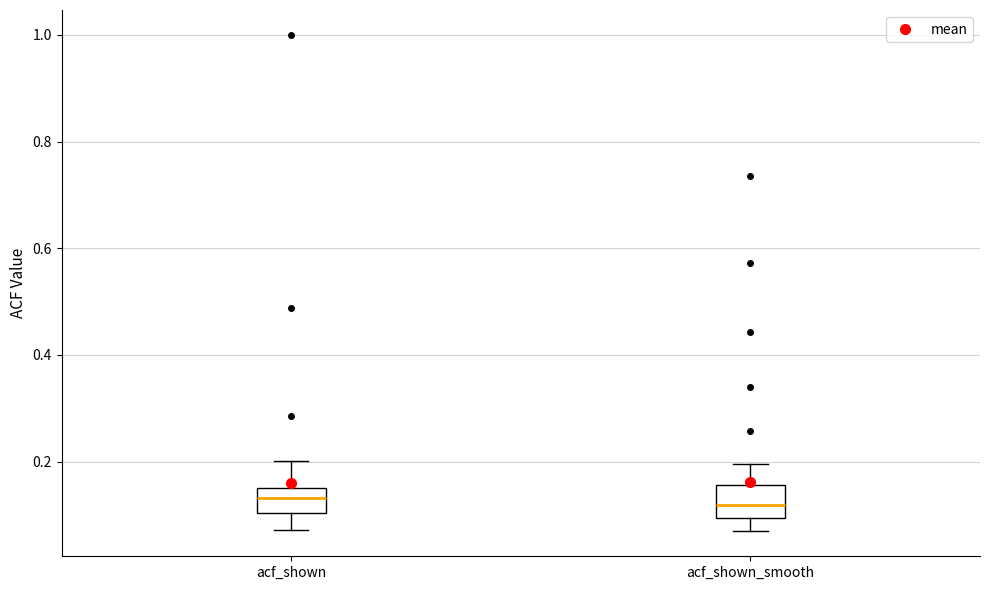

Reading left to right, read every box against the y-axis: the position of its median line, the range the box covers, and the ends of its whiskers. The values are not printed on the chart, so give them approximately, as read against the axis.

acf_shown: median 0.14, box 0.10 to 0.16, whiskers 0.08 to 0.20
acf_shown_smooth: median 0.12, box 0.10 to 0.16, whiskers 0.06 to 0.20